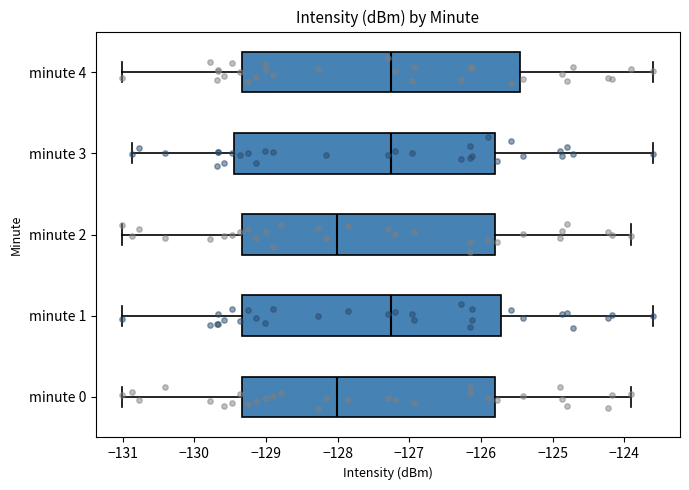

Where is the left edge of the box for minute 1 on the x-axis? The values are not printed on the chart, so give them approximately, as read against the axis.

-129.3